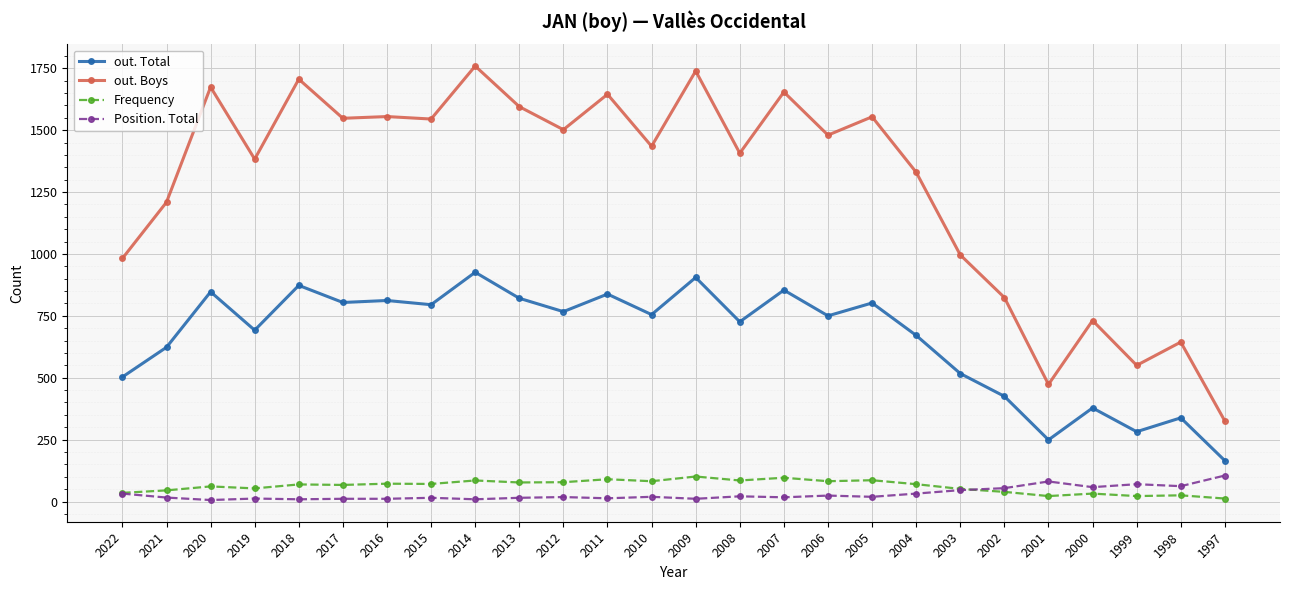

Which series changed the most between 2018 and 1999?

out. Boys